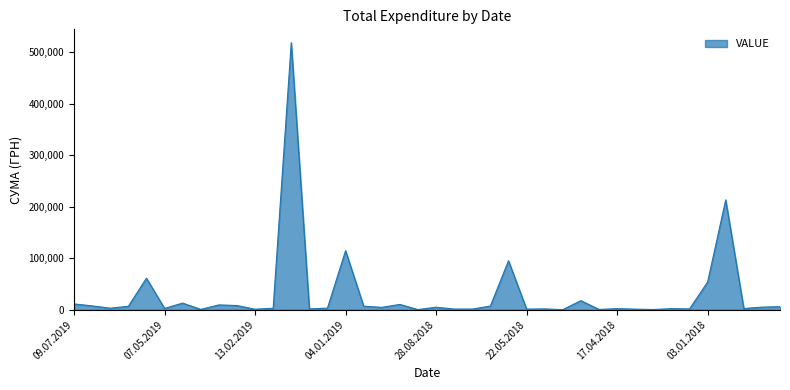

What is the maximum value shown in the chart?

518664.2